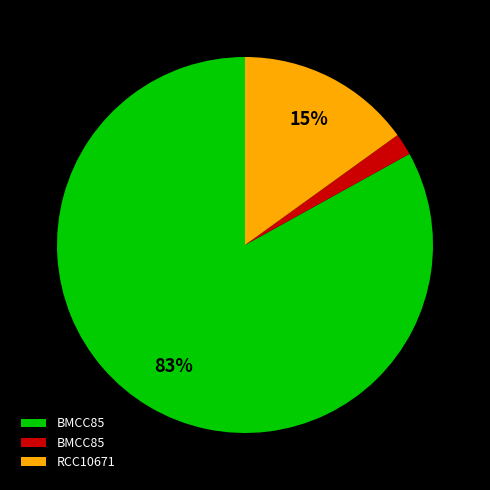

How many segments does this pie chart have?

3